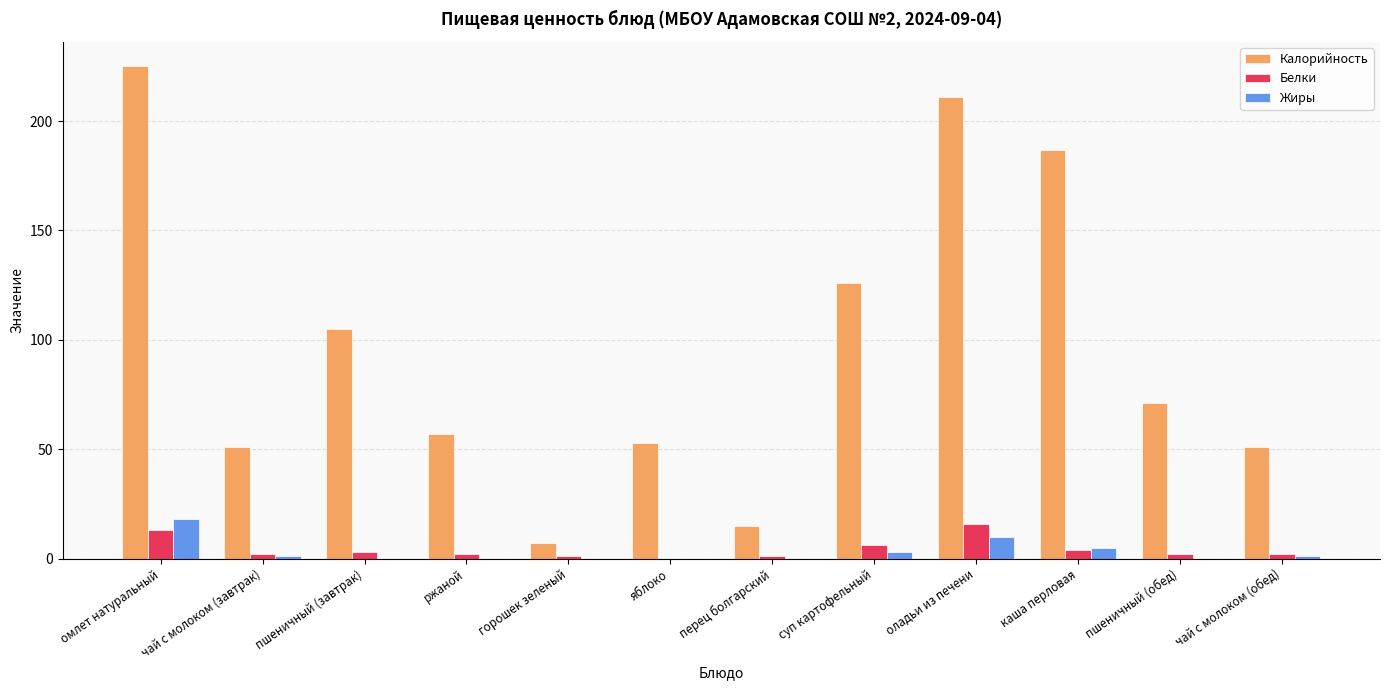

What is the sum of all Белки values?

52